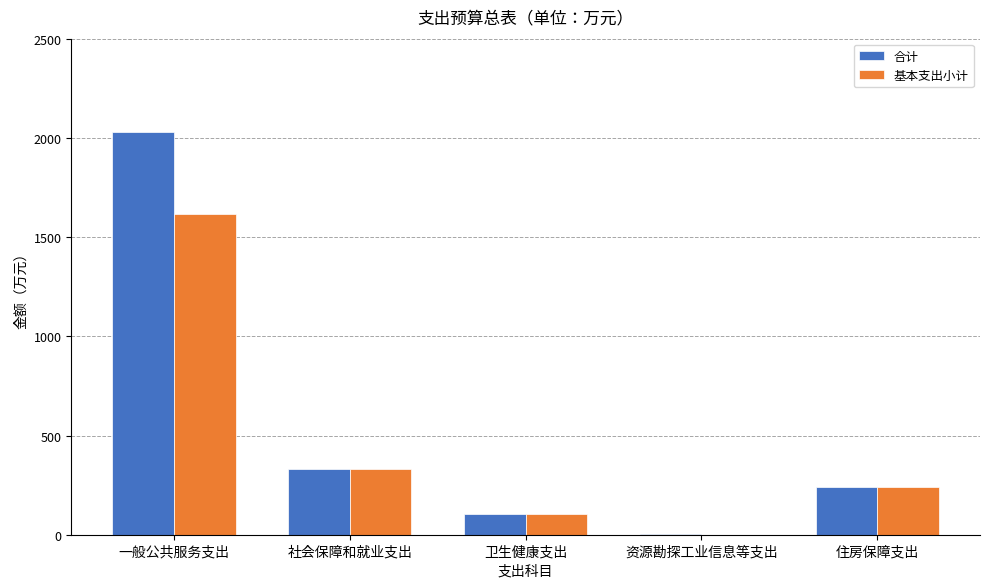

At which category does the chart reach its peak across all series?

一般公共服务支出